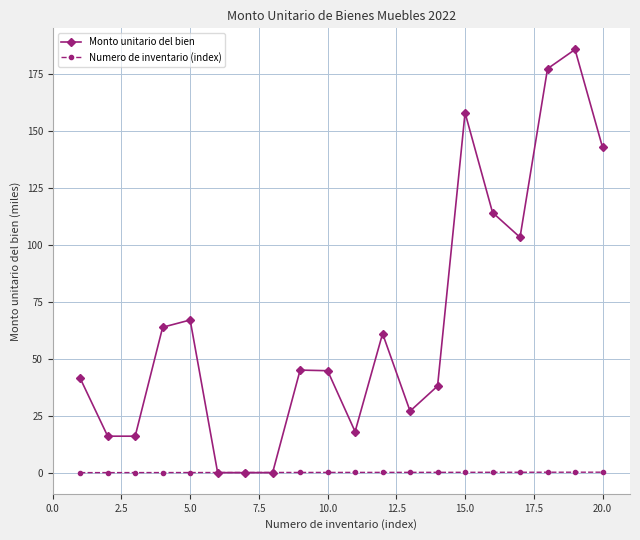

Rank the series by their average value, from lowest to highest.

Numero de inventario (index), Monto unitario del bien